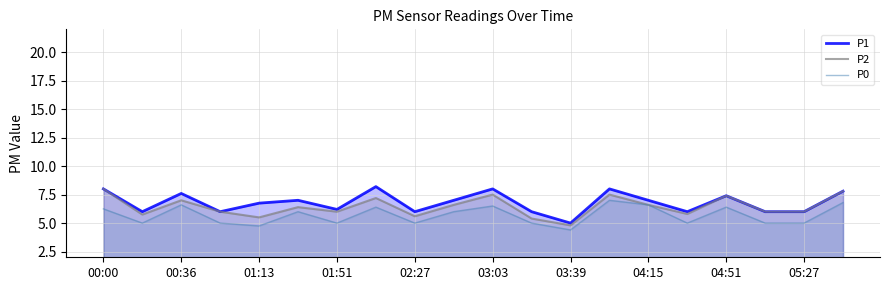

Does the chart display data point markers on the line(s)?

No